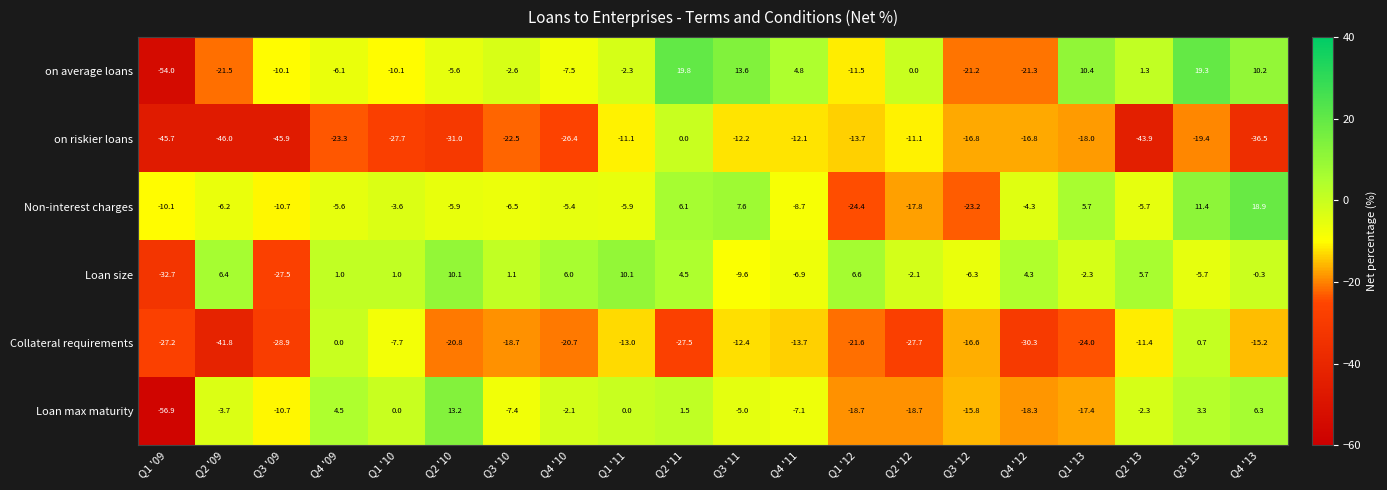

What is the difference between the highest and lowest values at Q2 '12?

27.7